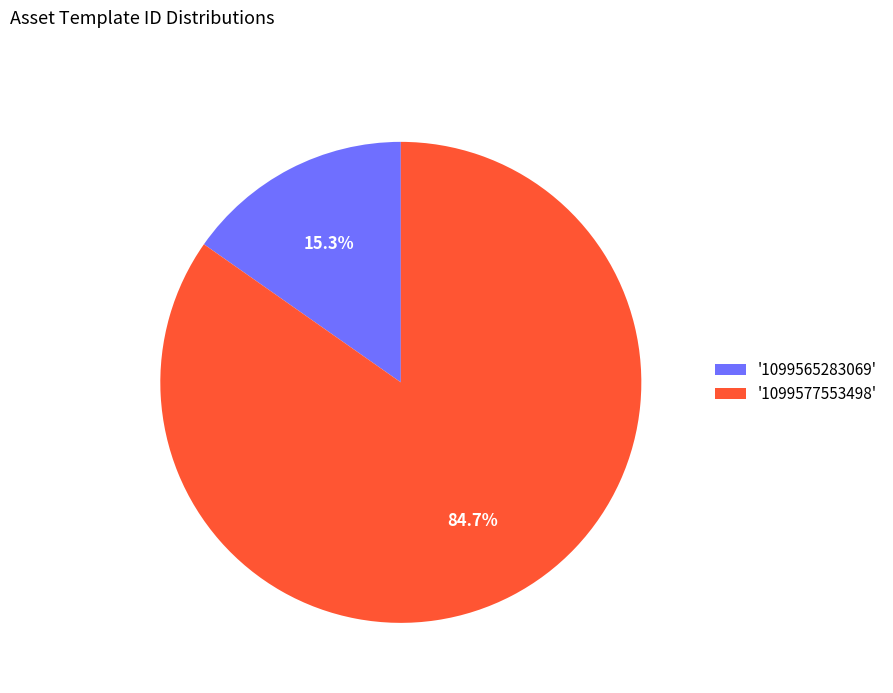

Combined, what portion of the pie is '1099577553498' and '1099565283069'?

100.0%